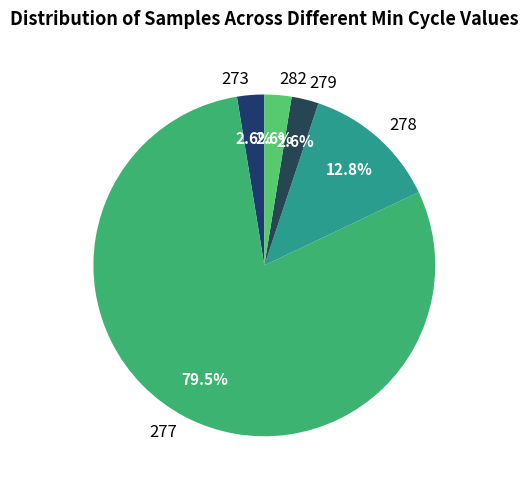

Is there any slice that represents more than half of the pie?

Yes